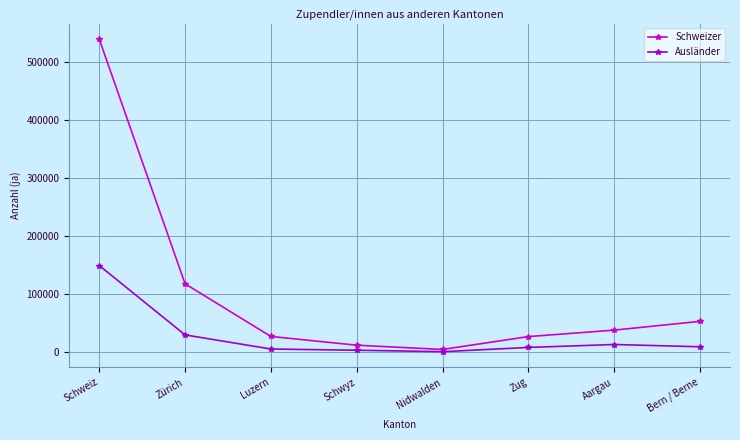

Does the chart have visible grid lines?

Yes